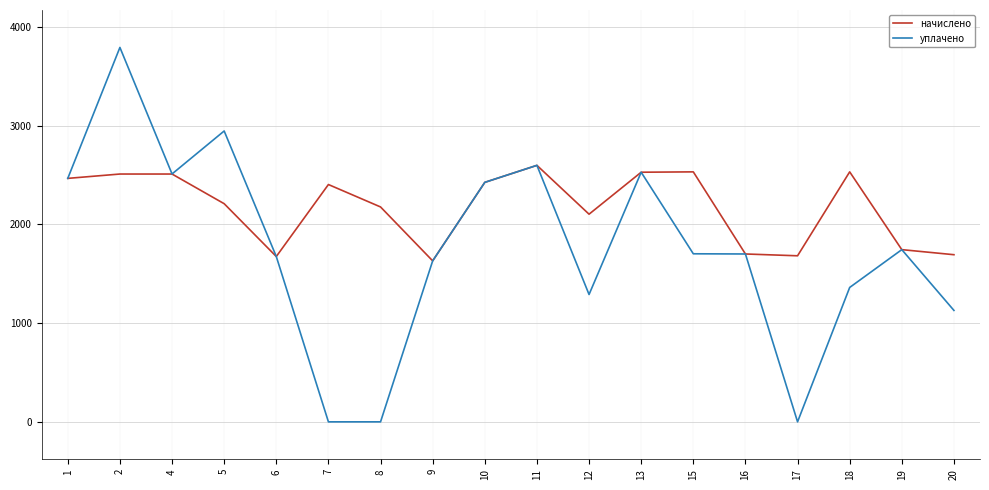

What is the sum of all уплачено values?

31513.5